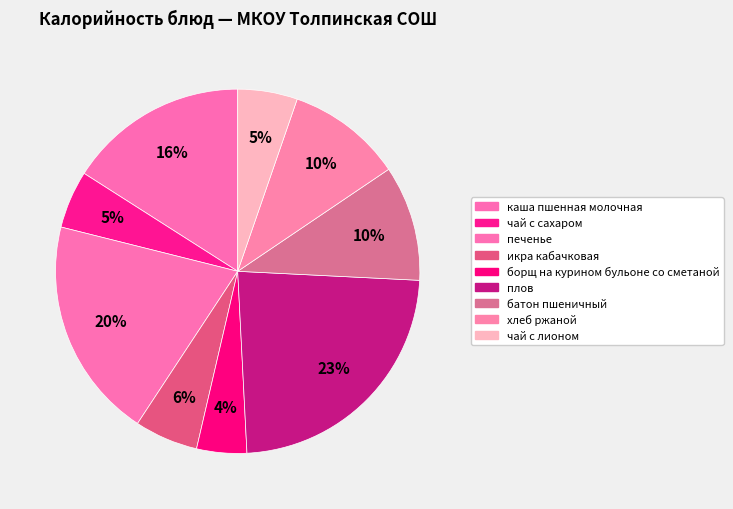

Does плов represent more than half of the total?

No